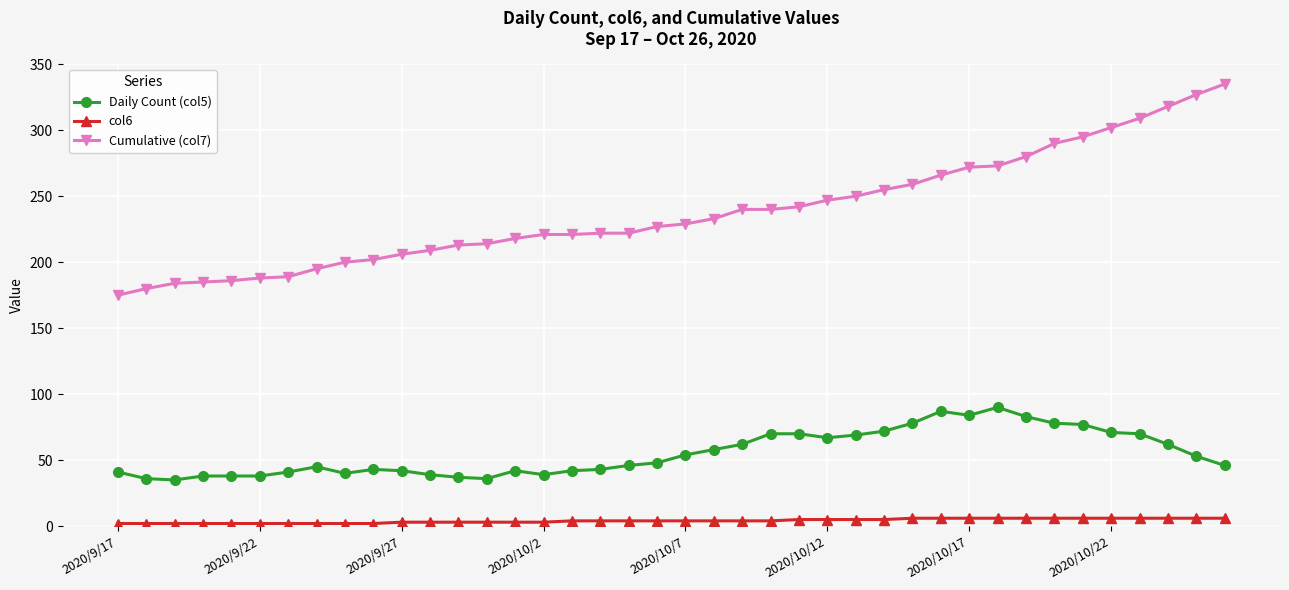

Which series has the largest total across all categories?

Cumulative (col7)